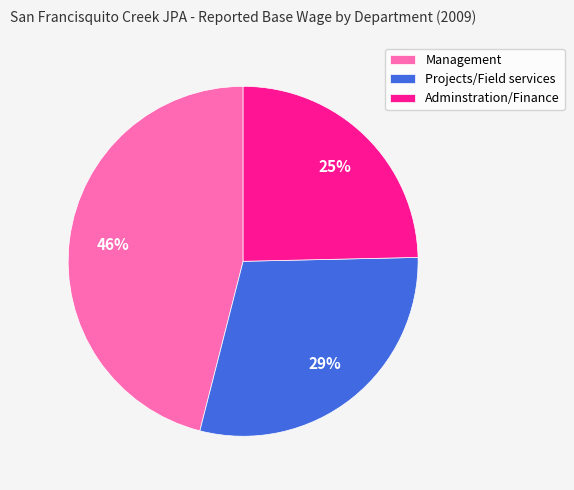

Count the number of slices in the pie.

3